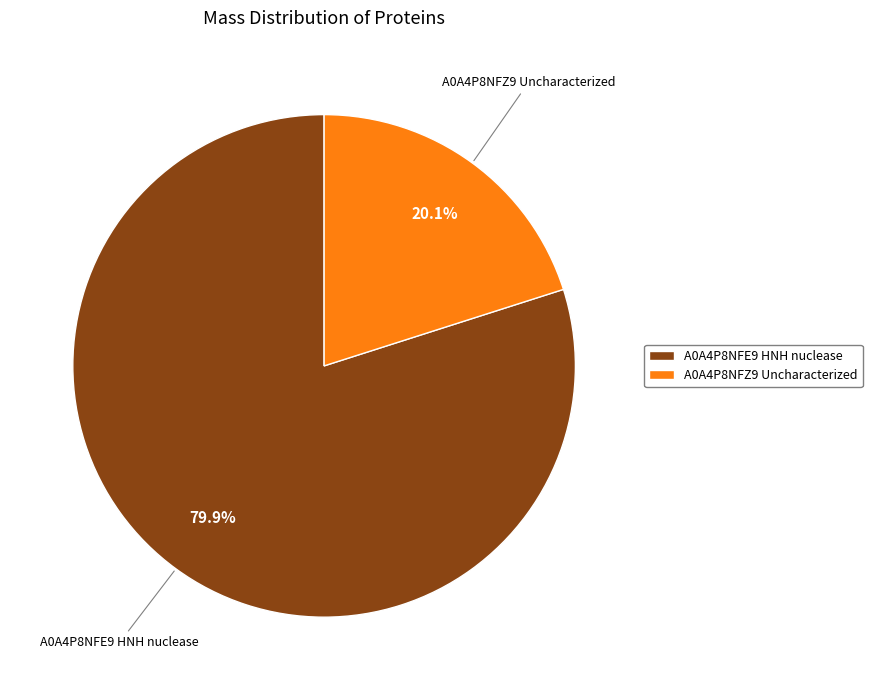

Rank the categories by value from highest to lowest.

A0A4P8NFE9 HNH nuclease, A0A4P8NFZ9 Uncharacterized